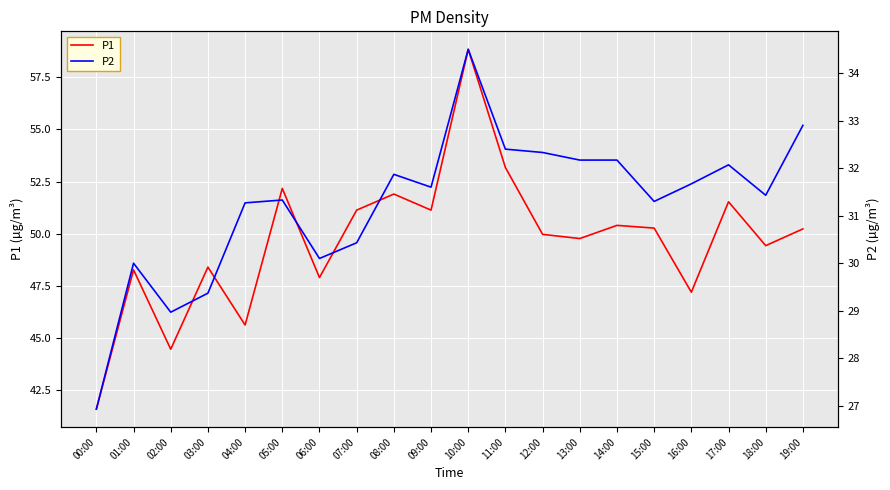

True or false: P2 has more than 2 points higher than both neighbors.

True